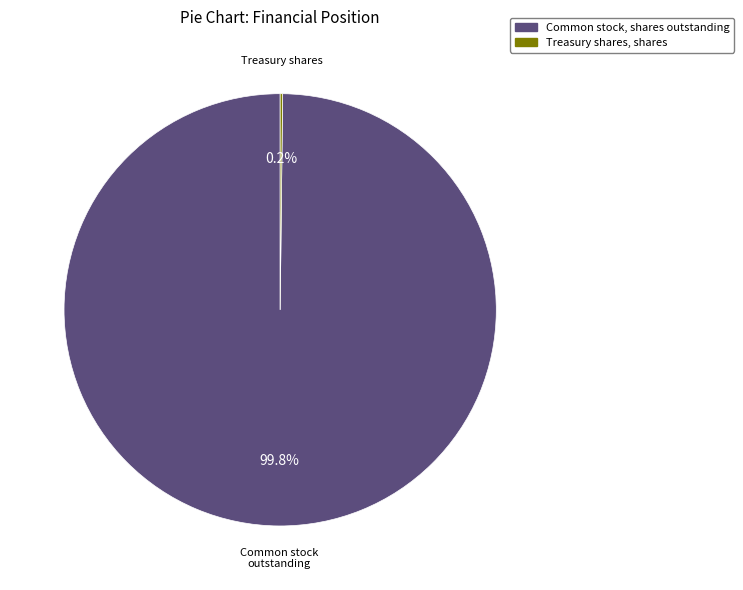

Is there any slice that represents more than half of the pie?

Yes